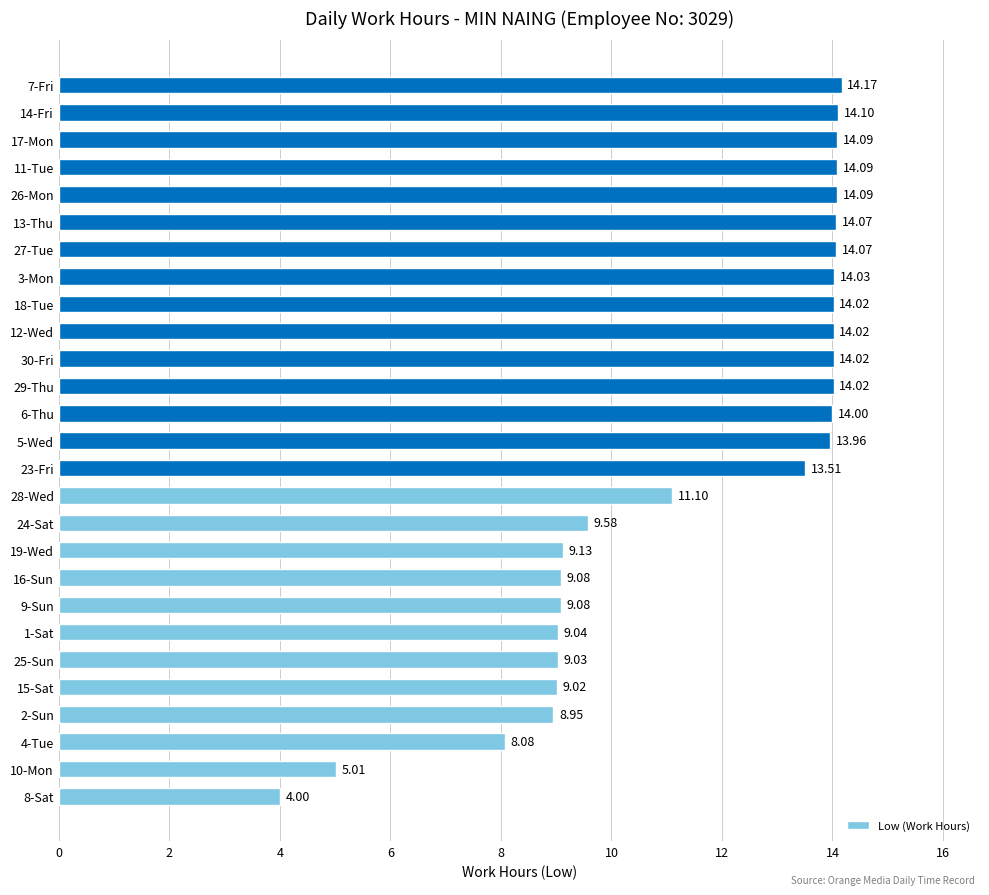

At which category does the chart reach its minimum across all series?

8-Sat